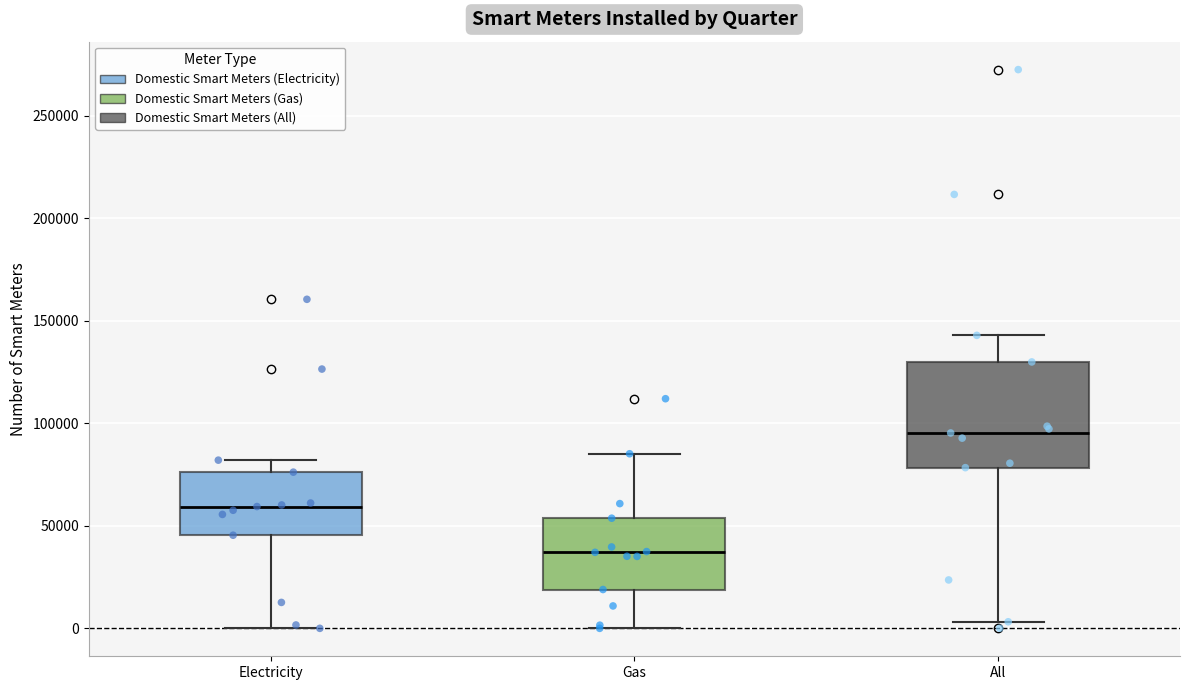

Where does the lower whisker of the box for Gas end on the y-axis? The values are not printed on the chart, so give them approximately, as read against the axis.

0